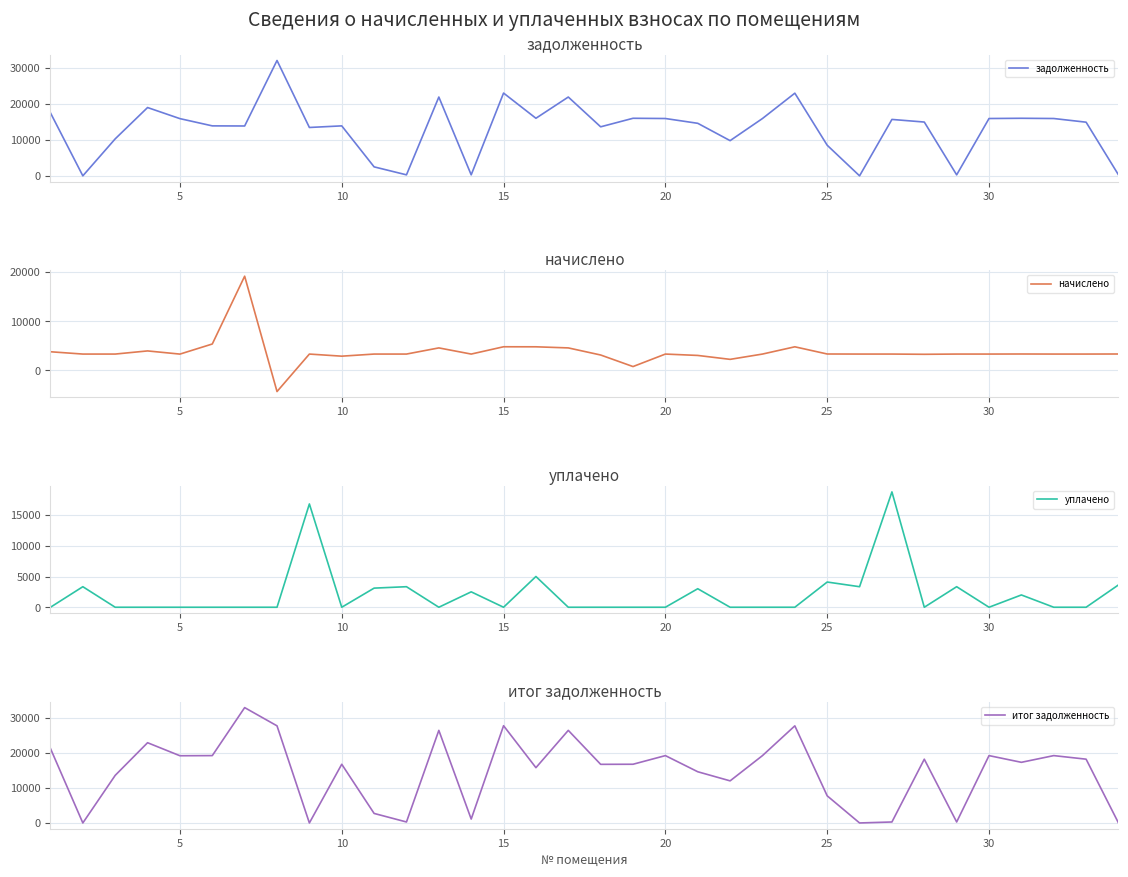

In итог задолженность, how many points are higher than both neighbors (excluding endpoints)?

11